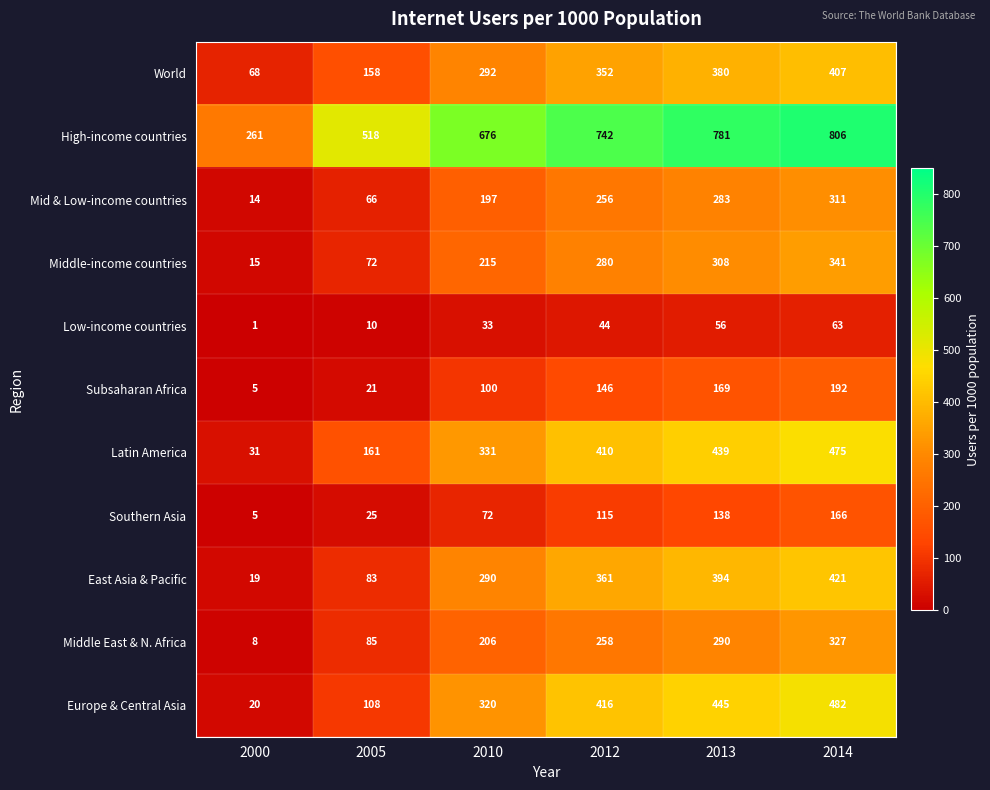

What is the highest value of the Mid & Low-income countries series?

311